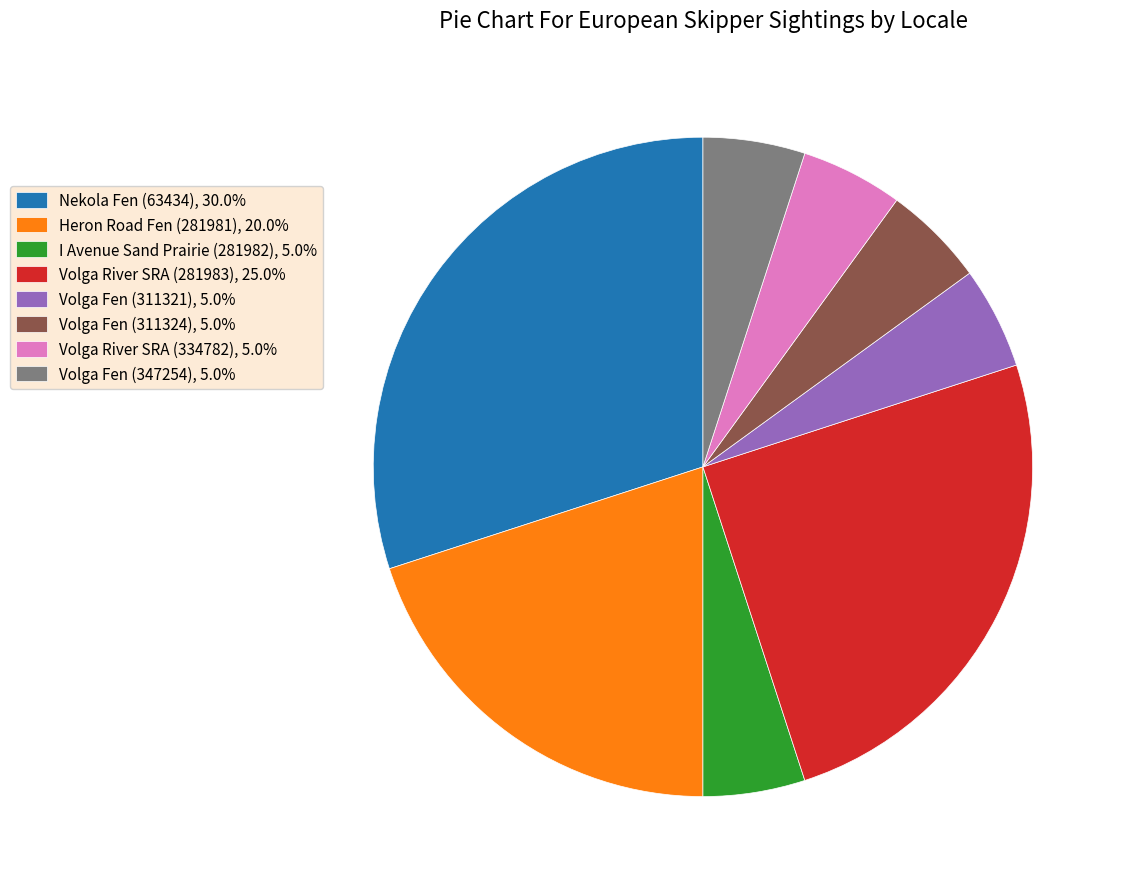

Is there a majority slice in this chart?

No